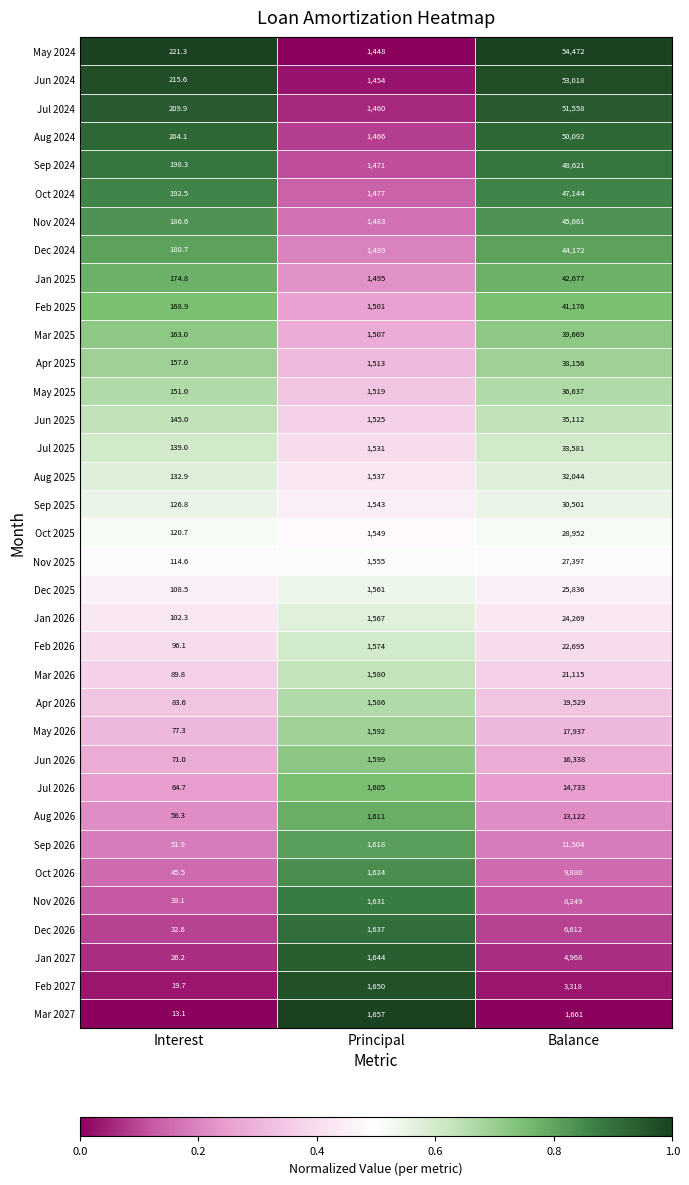

How many categories are shown in the chart?

3